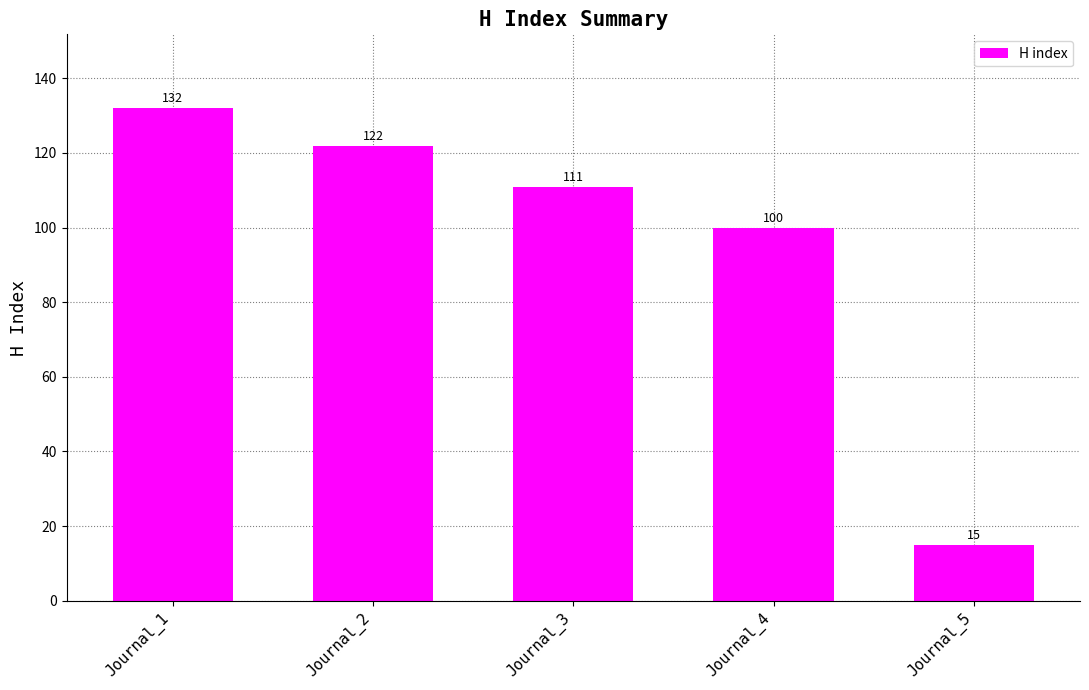

Reading left to right, extract all data points from this chart.

Journal_1=132	Journal_2=122	Journal_3=111	Journal_4=100	Journal_5=15